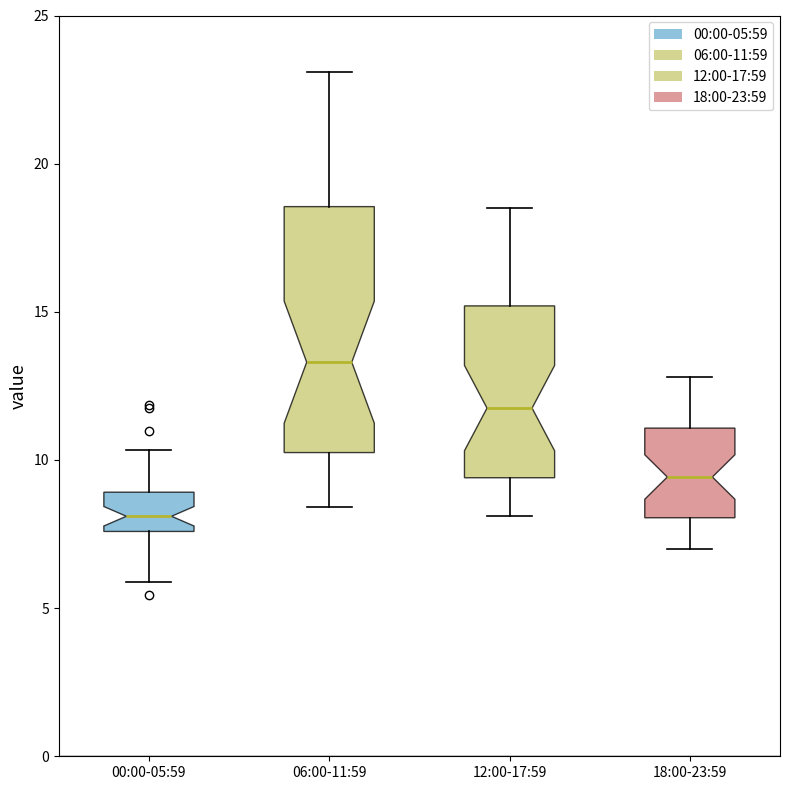

Comparing the boxes themselves (not the whiskers), which one is the tallest?

06:00-11:59